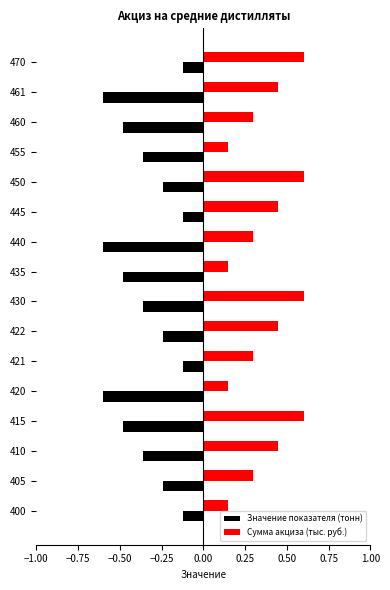

What is the greatest value displayed?

0.6